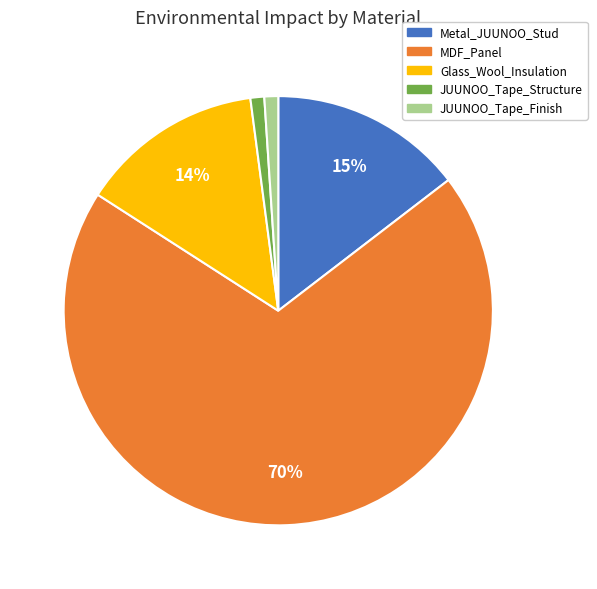

Do Glass_Wool_Insulation and Metal_JUUNOO_Stud together represent more than half of the pie?

No